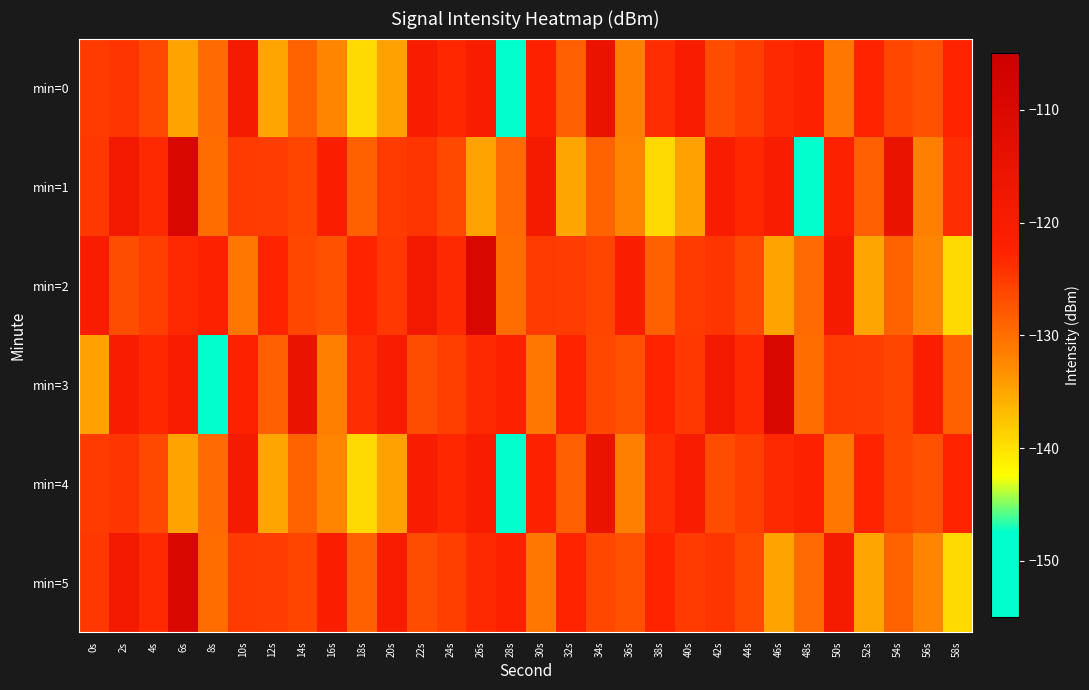

Reading right to left, extract all data points from this chart.

min=0: 58s=-122.7	56s=-127.1	54s=-126.2	52s=-122.7	50s=-130.9	48s=-122.2	46s=-123.2	44s=-125.3	42s=-126.8	40s=-120.1	38s=-123.6	36s=-131.6	34s=-115.1	32s=-128.5	30s=-122.1	28s=-150.6	26s=-120.2	24s=-123.0	22s=-120.3	20s=-134.5	18s=-139.4	16s=-132.2	14s=-128.9	12s=-135.0	10s=-119.3	8s=-129.6	6s=-134.7	4s=-126.3	2s=-124.3	0s=-125.1
min=1: 58s=-123.6	56s=-131.6	54s=-115.1	52s=-128.5	50s=-122.1	48s=-150.6	46s=-120.2	44s=-123.0	42s=-120.3	40s=-134.5	38s=-139.4	36s=-132.2	34s=-128.9	32s=-135.0	30s=-119.3	28s=-129.6	26s=-134.7	24s=-126.3	22s=-124.3	20s=-125.1	18s=-128.7	16s=-120.5	14s=-126.0	12s=-125.1	10s=-125.1	8s=-129.9	6s=-109.4	4s=-123.3	2s=-118.4	0s=-124.5
min=2: 58s=-139.4	56s=-132.2	54s=-128.9	52s=-135.0	50s=-119.3	48s=-129.6	46s=-134.7	44s=-126.3	42s=-124.3	40s=-125.1	38s=-128.7	36s=-120.5	34s=-126.0	32s=-125.1	30s=-125.1	28s=-129.9	26s=-109.4	24s=-123.3	22s=-118.4	20s=-124.5	18s=-122.7	16s=-127.1	14s=-126.2	12s=-122.7	10s=-130.9	8s=-122.2	6s=-123.2	4s=-125.3	2s=-126.8	0s=-120.1
min=3: 58s=-128.7	56s=-120.5	54s=-126.0	52s=-125.1	50s=-125.1	48s=-129.9	46s=-109.4	44s=-123.3	42s=-118.4	40s=-124.5	38s=-122.7	36s=-127.1	34s=-126.2	32s=-122.7	30s=-130.9	28s=-122.2	26s=-123.2	24s=-125.3	22s=-126.8	20s=-120.1	18s=-123.6	16s=-131.6	14s=-115.1	12s=-128.5	10s=-122.1	8s=-150.6	6s=-120.2	4s=-123.0	2s=-120.3	0s=-134.5
min=4: 58s=-122.7	56s=-127.1	54s=-126.2	52s=-122.7	50s=-130.9	48s=-122.2	46s=-123.2	44s=-125.3	42s=-126.8	40s=-120.1	38s=-123.6	36s=-131.6	34s=-115.1	32s=-128.5	30s=-122.1	28s=-150.6	26s=-120.2	24s=-123.0	22s=-120.3	20s=-134.5	18s=-139.4	16s=-132.2	14s=-128.9	12s=-135.0	10s=-119.3	8s=-129.6	6s=-134.7	4s=-126.3	2s=-124.3	0s=-125.1
min=5: 58s=-139.4	56s=-132.2	54s=-128.9	52s=-135.0	50s=-119.3	48s=-129.6	46s=-134.7	44s=-126.3	42s=-124.3	40s=-125.1	38s=-122.7	36s=-127.1	34s=-126.2	32s=-122.7	30s=-130.9	28s=-122.2	26s=-123.2	24s=-125.3	22s=-126.8	20s=-120.1	18s=-128.7	16s=-120.5	14s=-126.0	12s=-125.1	10s=-125.1	8s=-129.9	6s=-109.4	4s=-123.3	2s=-118.4	0s=-124.5